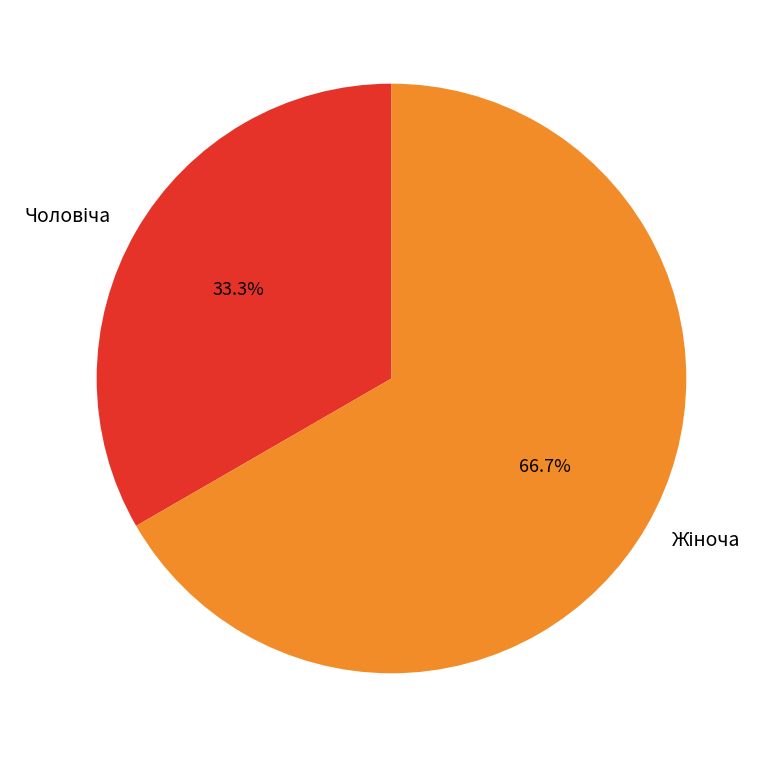

Is there any slice that represents more than half of the pie?

Yes